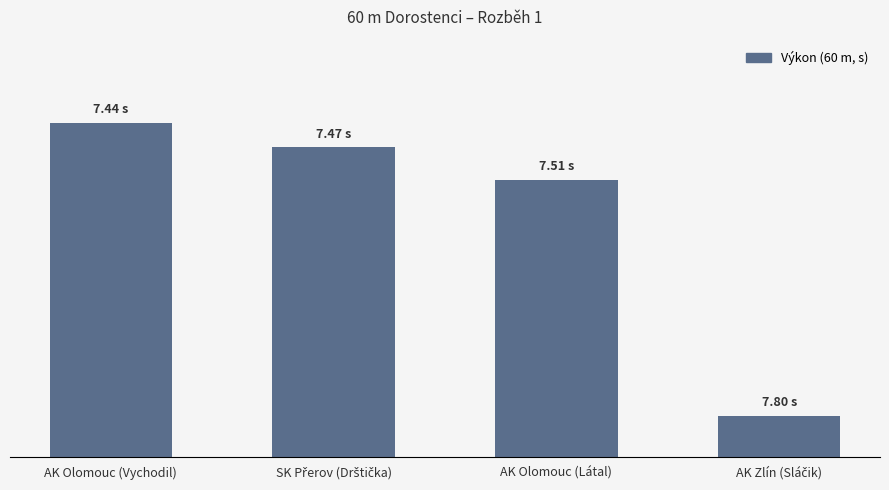

Which has a higher value, SK Přerov (Drštička) or AK Zlín (Sláčik)?

SK Přerov (Drštička)